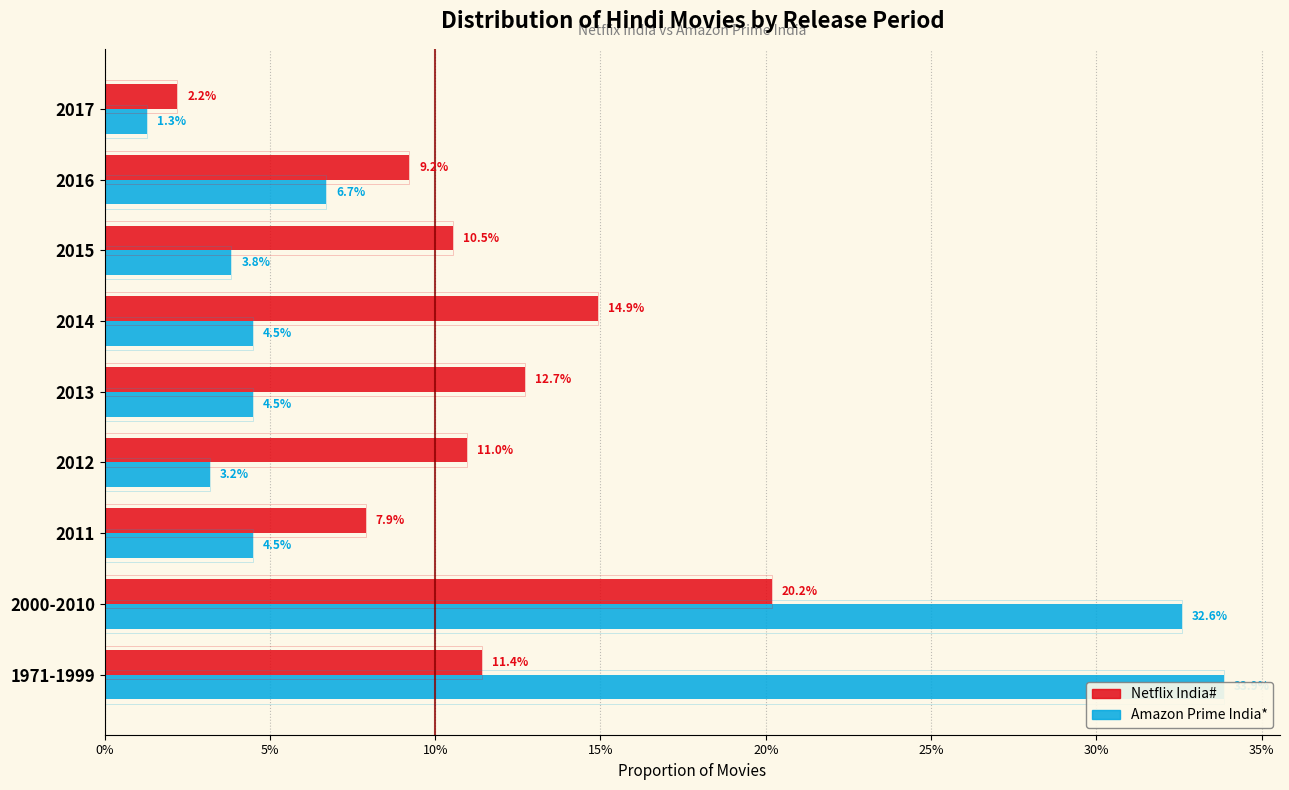

What is the spread (max minus min) of values at 2014?

0.1